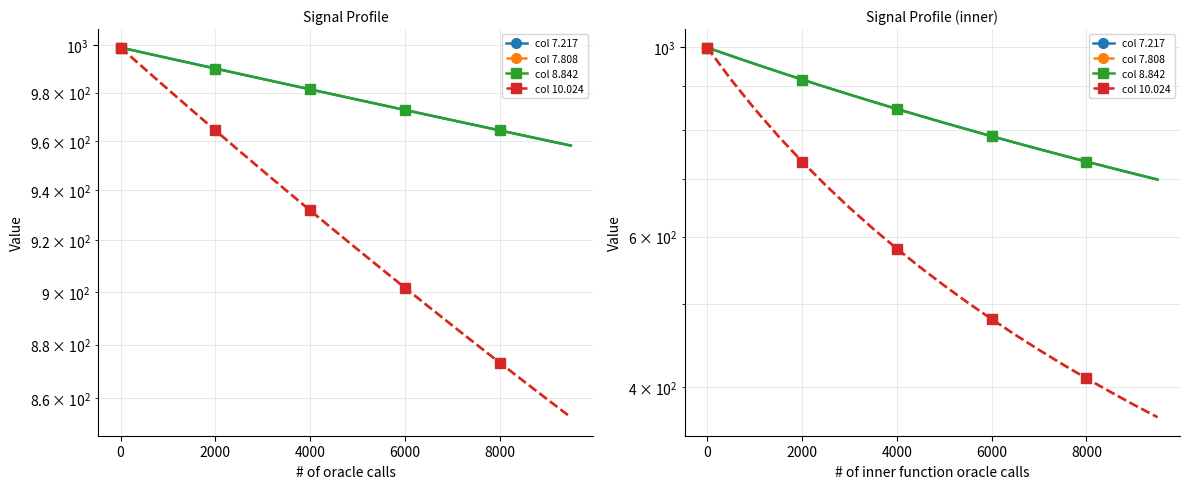

True or false: col 7.808 and col 10.024 cross at least once.

False